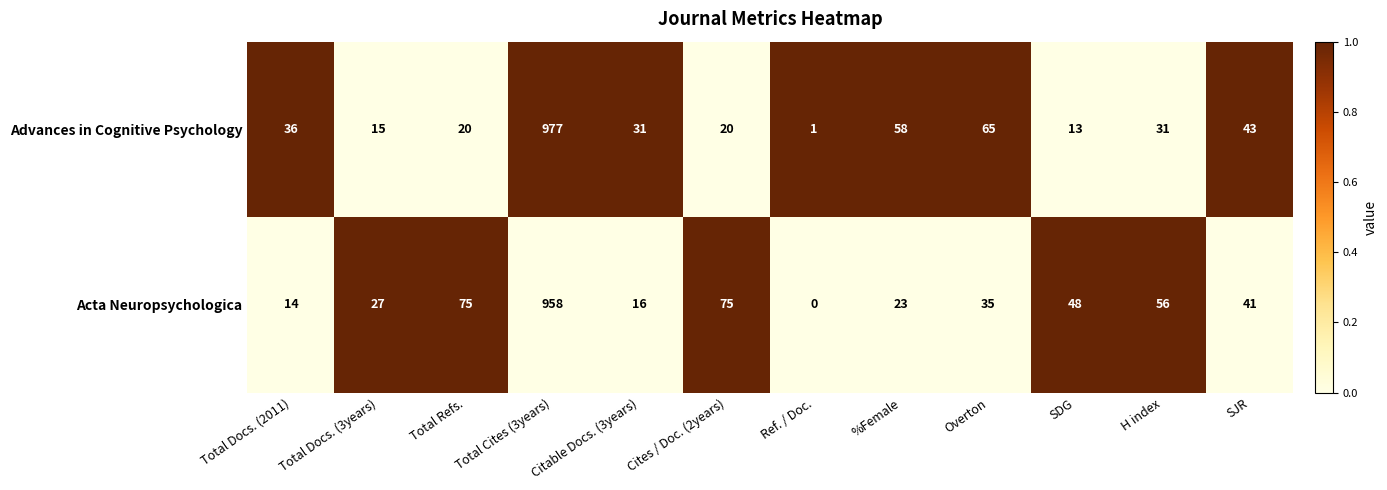

List the series in order of their peak value, highest first.

Advances in Cognitive Psychology, Acta Neuropsychologica